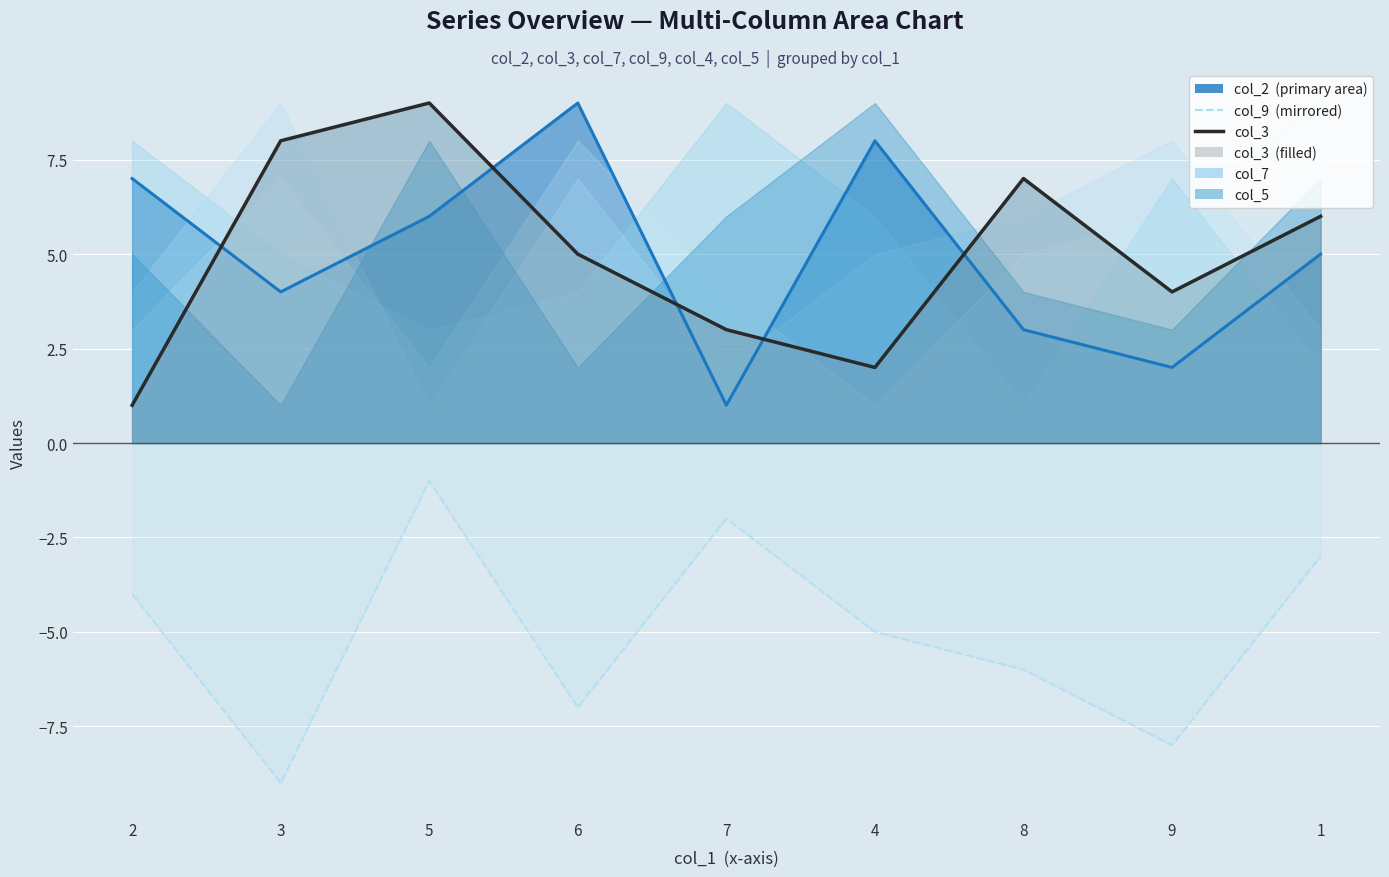

At which category does col_2 reach its first local peak?

6